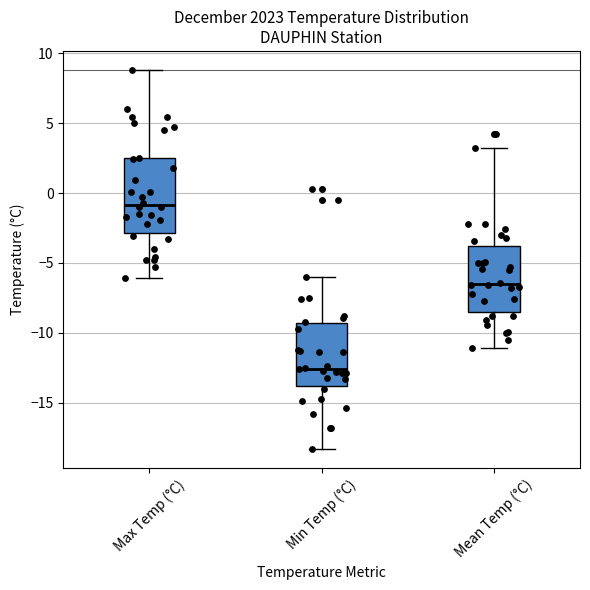

Reading left to right, transcribe this box plot: for each box, give where its median line is, the range the box spans, and where its two whiskers end, as read against the y-axis. The values are not printed on the chart, so give them approximately, as read against the axis.

Max Temp (°C): median -1.0, box -3.0 to 2.5, whiskers -6.0 to 9.0
Min Temp (°C): median -12.5, box -14.0 to -9.5, whiskers -18.5 to -6.0
Mean Temp (°C): median -6.5, box -8.5 to -4.0, whiskers -11.0 to 3.0